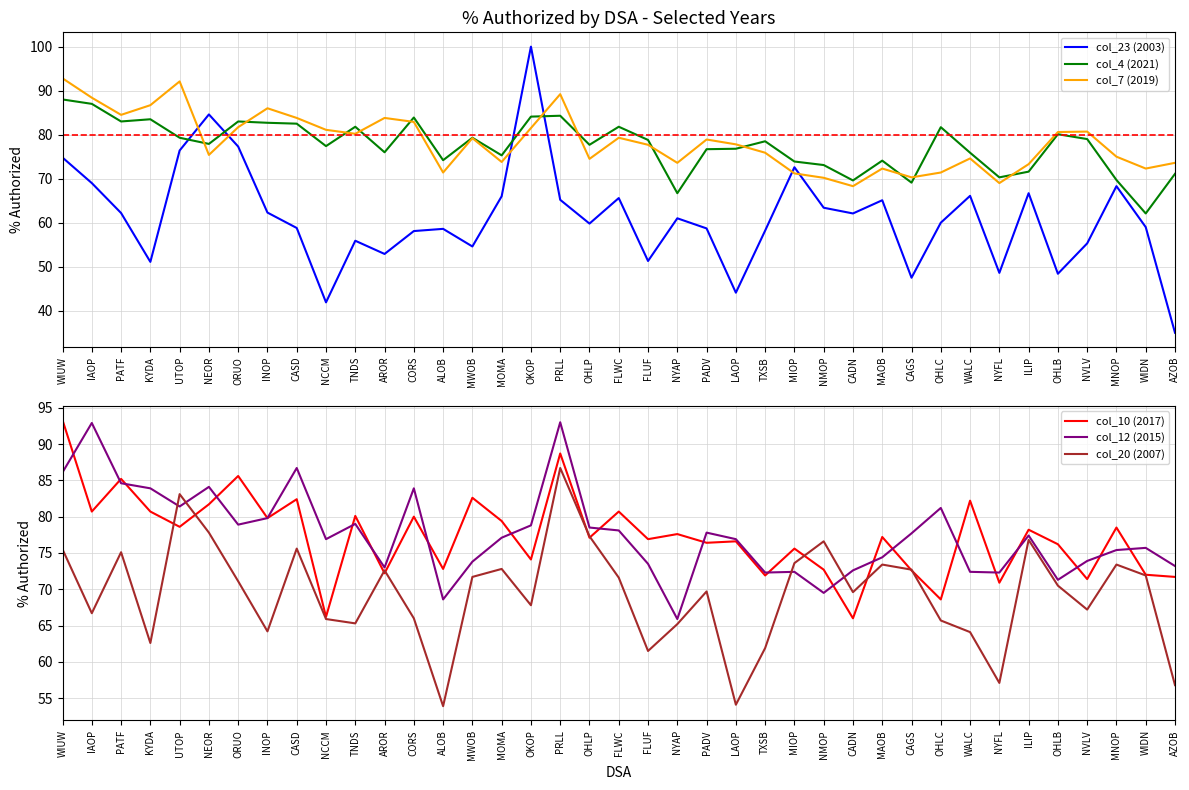

Where is the first local minimum for col_7 (2019)?

PATF